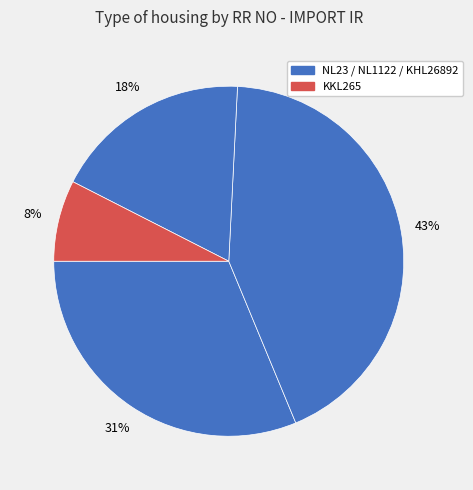

Does any single category account for the majority?

No